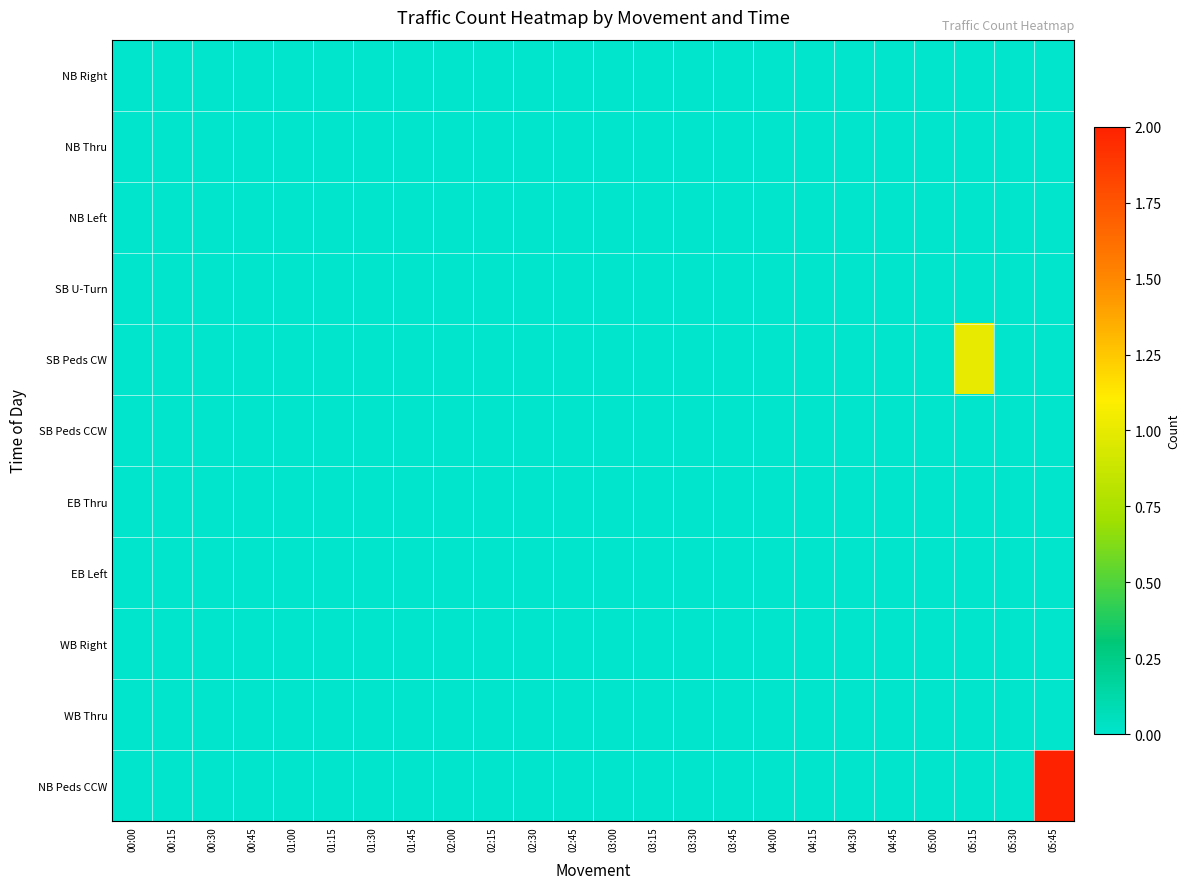

Which series has the largest range (max minus min)?

NB Peds CCW